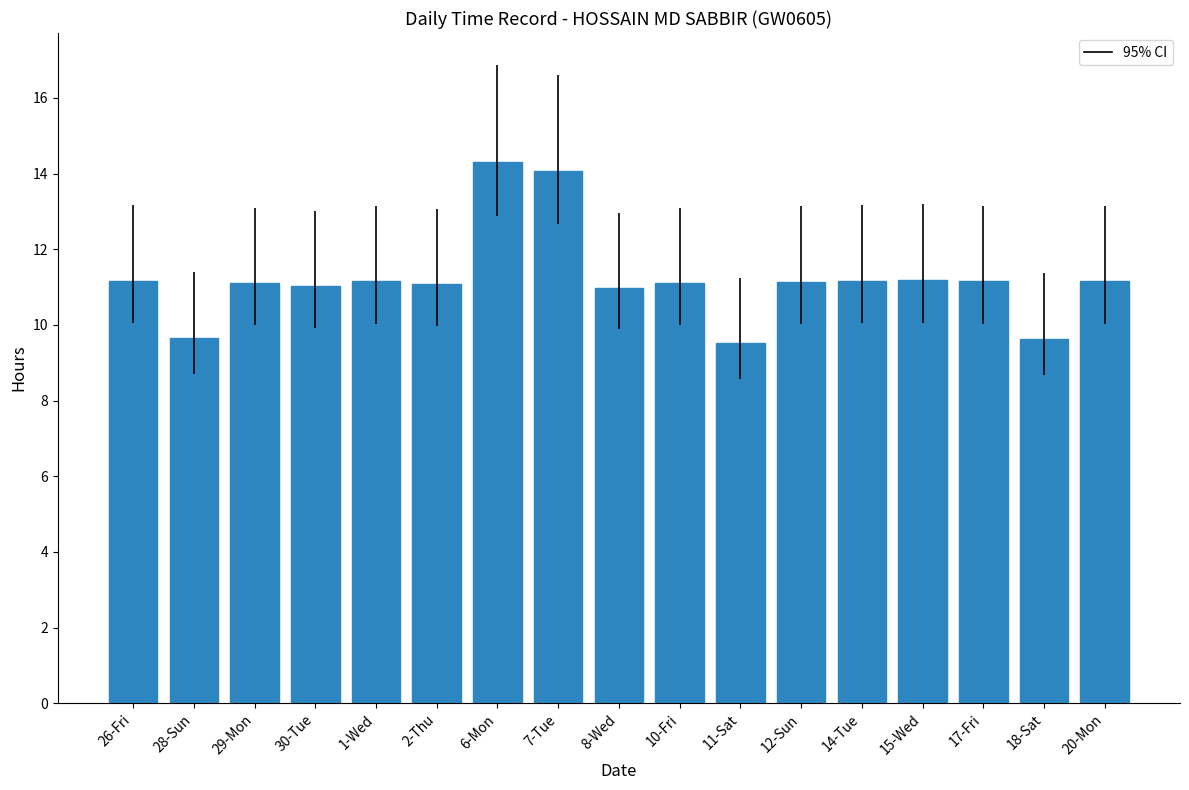

Approximately how many times larger is the value at 10-Fri compared to 30-Tue?

1.0